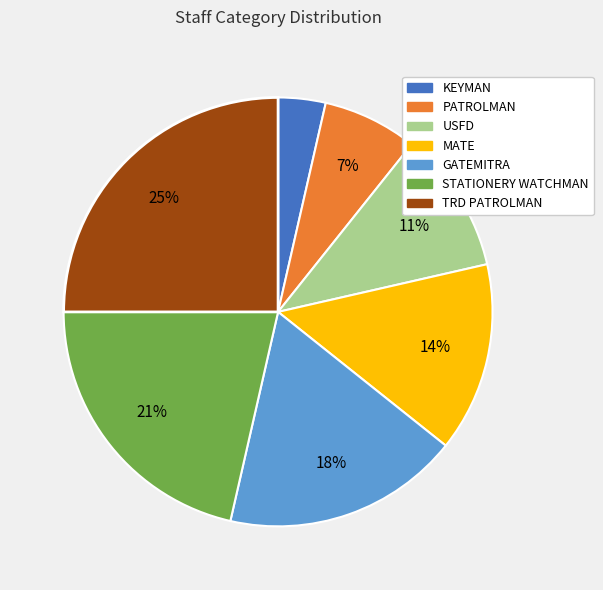

Which category has the biggest portion of the pie?

TRD PATROLMAN